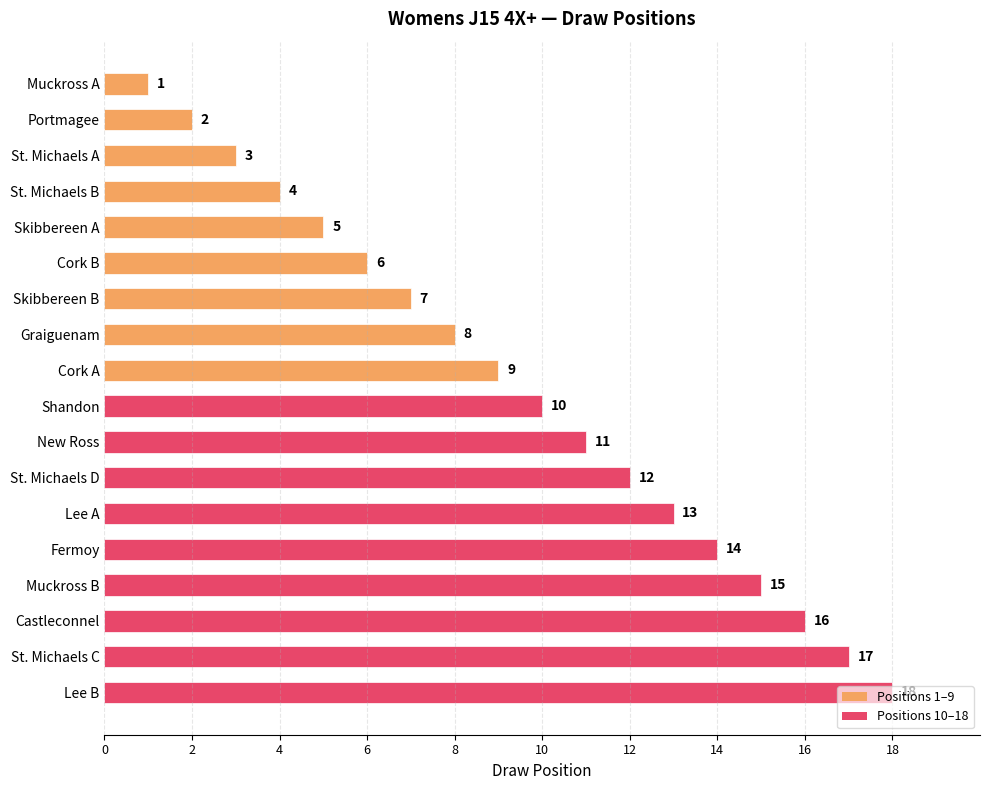

What is the maximum value shown in the chart?

18